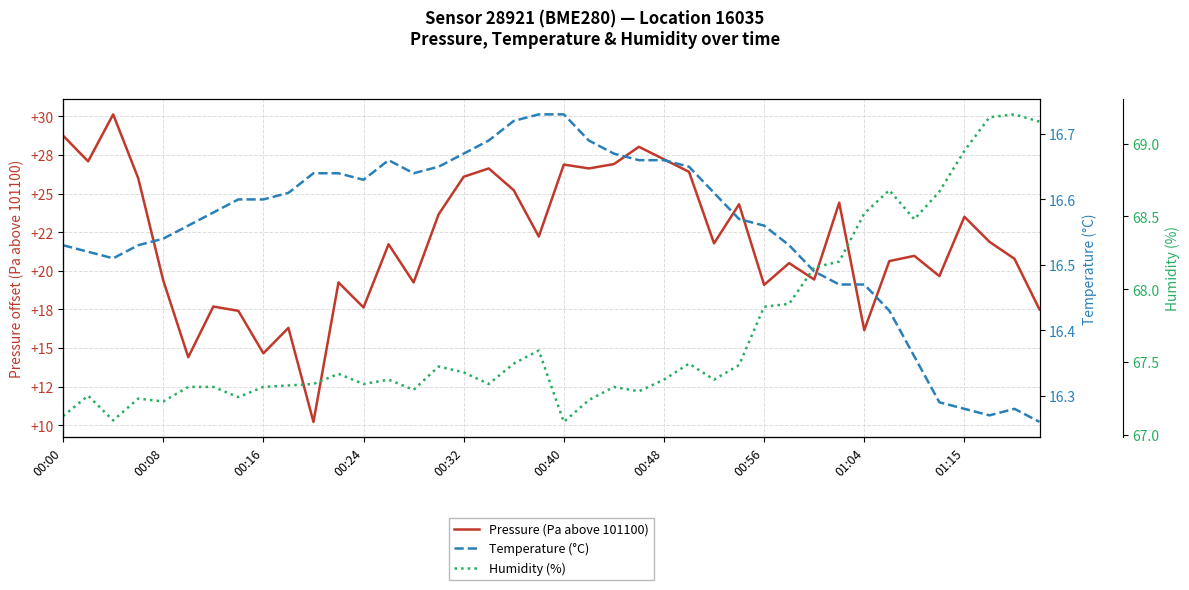

What is the difference between the highest and lowest values at 01:15?

51.0